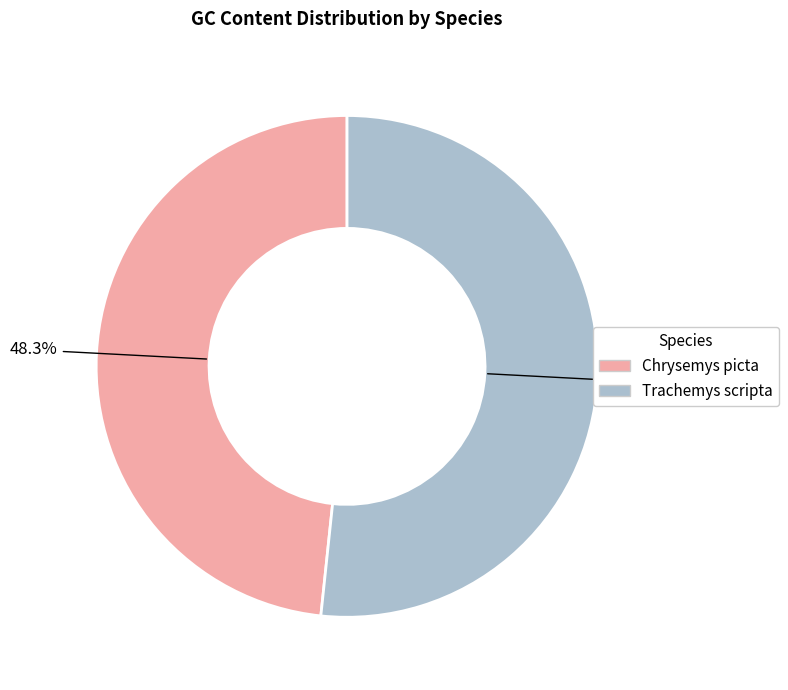

Is it true that Chrysemys picta is 57% of the pie?

False